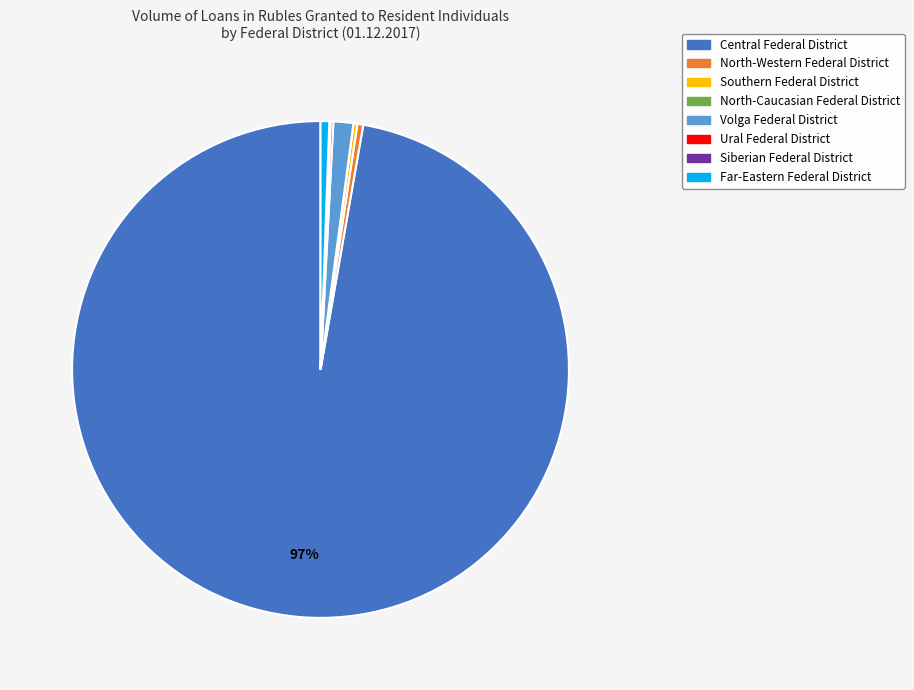

To the nearest percent, what percentage of the pie is Volga Federal District?

1%